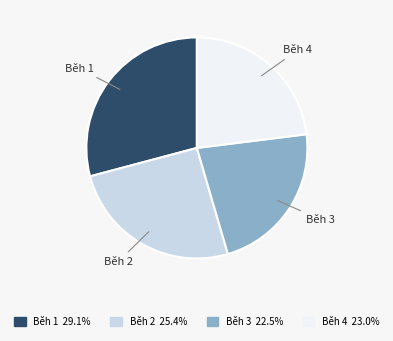

Which category has the smallest portion of the pie?

Běh 3